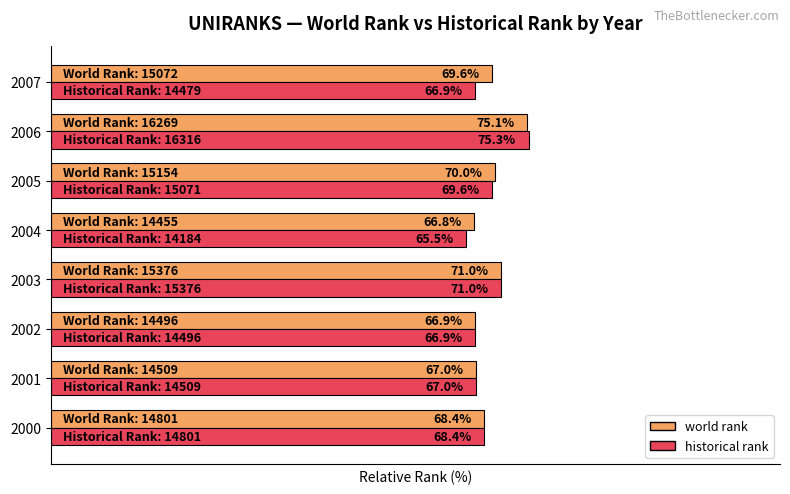

Which series has the largest range (max minus min)?

historical rank